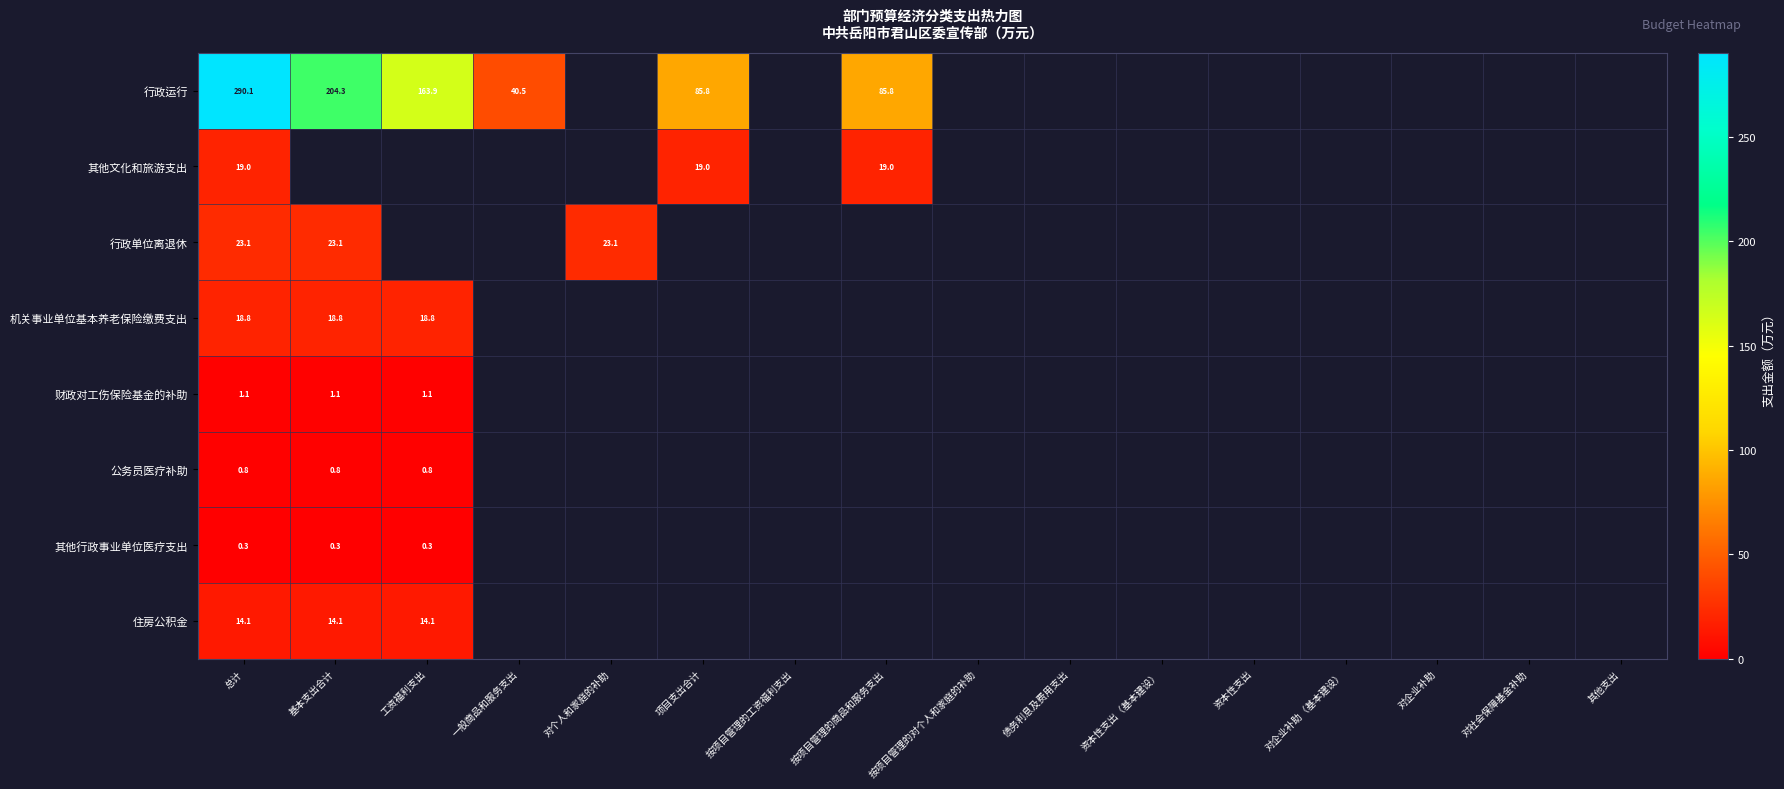

Is the value of 住房公积金 at 项目支出合计 greater than the value of 财政对工伤保险基金的补助 at 对社会保障基金补助?

No